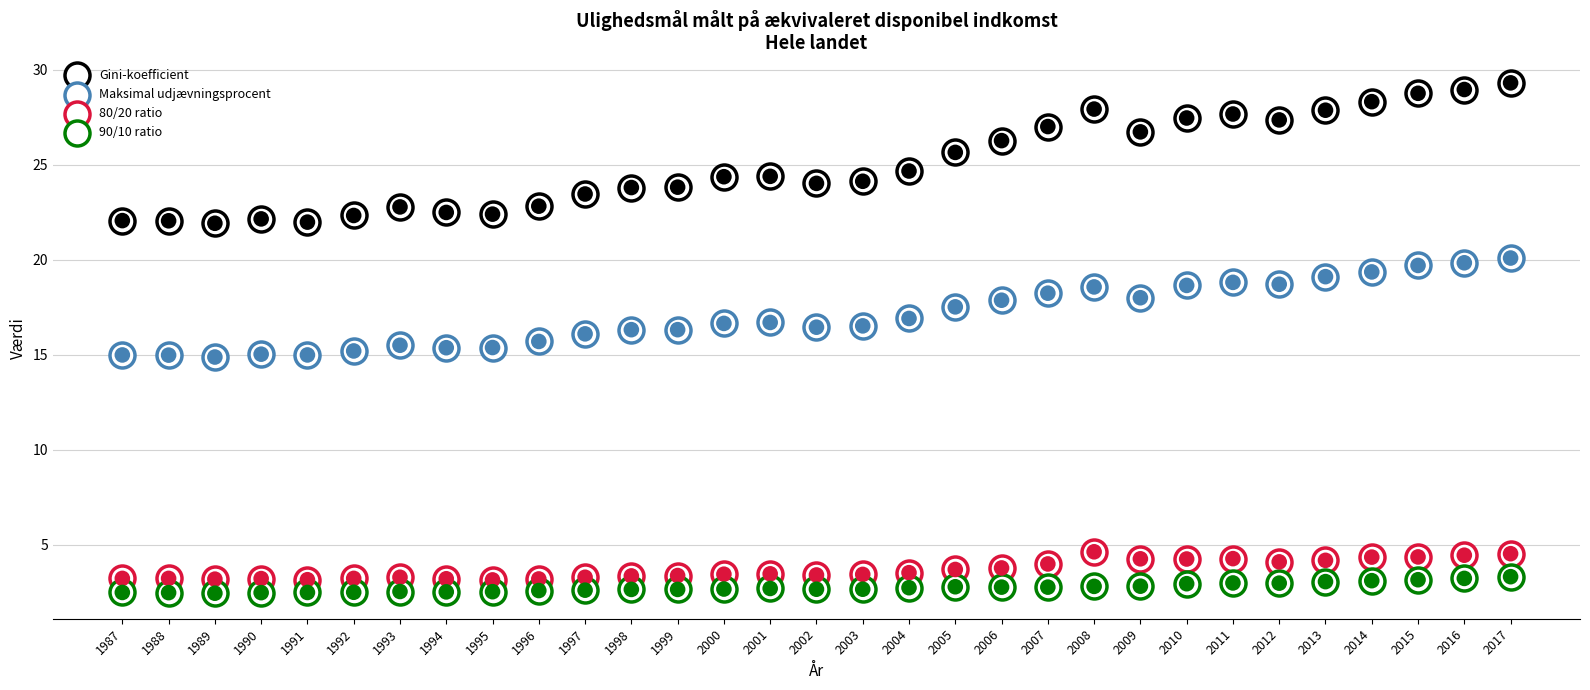

At which category is the sum across all series the highest?

2017